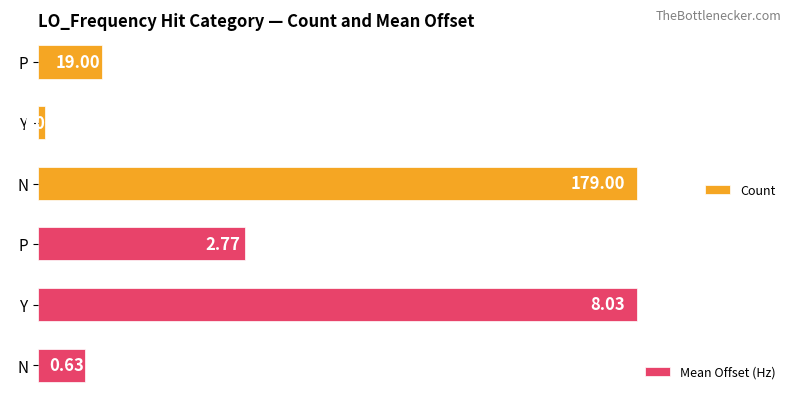

What is the difference between the maximum and minimum values in the Count series?

177.0